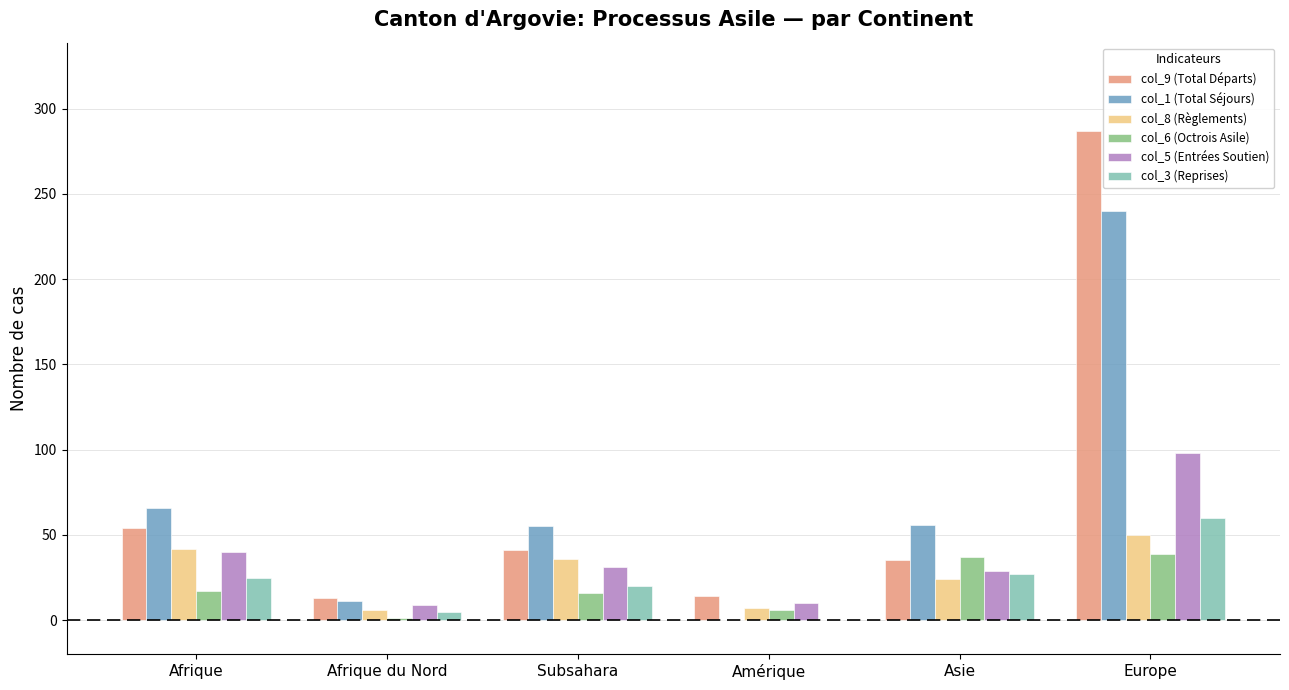

Is the value of col_6 (Octrois Asile) at Afrique du Nord greater than the value of col_3 (Reprises) at Europe?

No